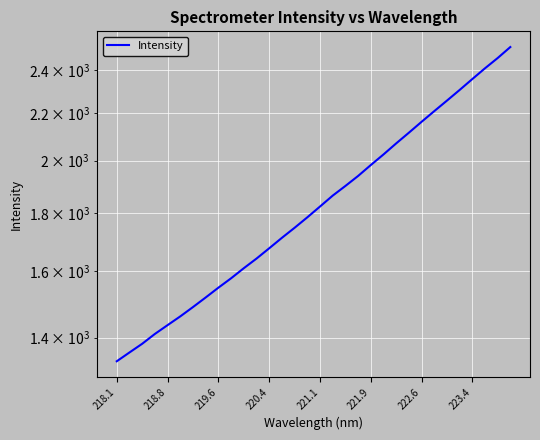

What is the smallest value displayed?

1334.9